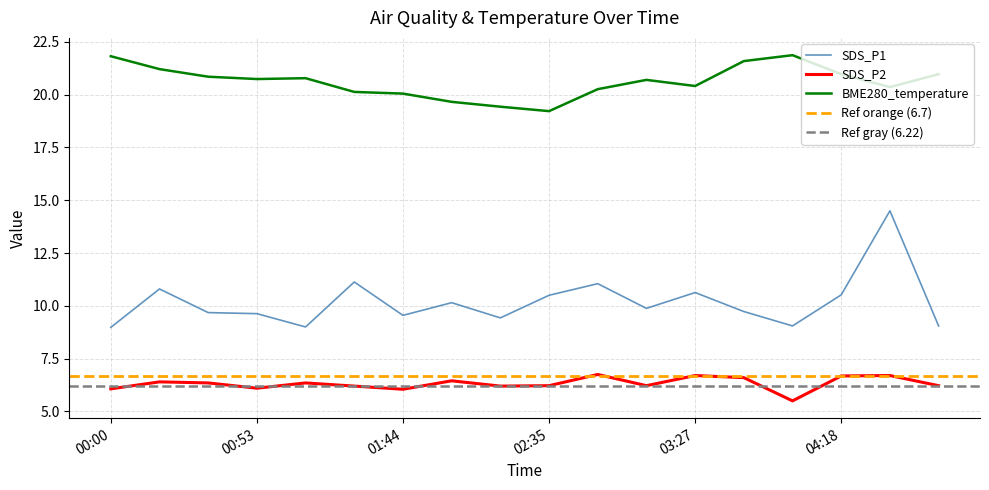

Reading left to right, extract all data points from this chart.

SDS_P1: 00:00=9.0	00:18=10.8	00:35=9.7	00:53=9.6	01:09=9.0	01:26=11.1	01:44=9.6	02:01=10.2	02:18=9.4	02:35=10.5	02:53=11.1	03:10=9.9	03:27=10.6	03:44=9.7	04:01=9.1	04:18=10.5	04:36=14.5	04:53=9.1
SDS_P2: 00:00=6.1	00:18=6.4	00:35=6.3	00:53=6.1	01:09=6.3	01:26=6.2	01:44=6.0	02:01=6.5	02:18=6.2	02:35=6.2	02:53=6.8	03:10=6.2	03:27=6.7	03:44=6.6	04:01=5.5	04:18=6.7	04:36=6.7	04:53=6.2
BME280_temperature: 00:00=21.8	00:18=21.2	00:35=20.9	00:53=20.7	01:09=20.8	01:26=20.1	01:44=20.1	02:01=19.7	02:18=19.4	02:35=19.2	02:53=20.3	03:10=20.7	03:27=20.4	03:44=21.6	04:01=21.9	04:18=21.0	04:36=20.4	04:53=21.0